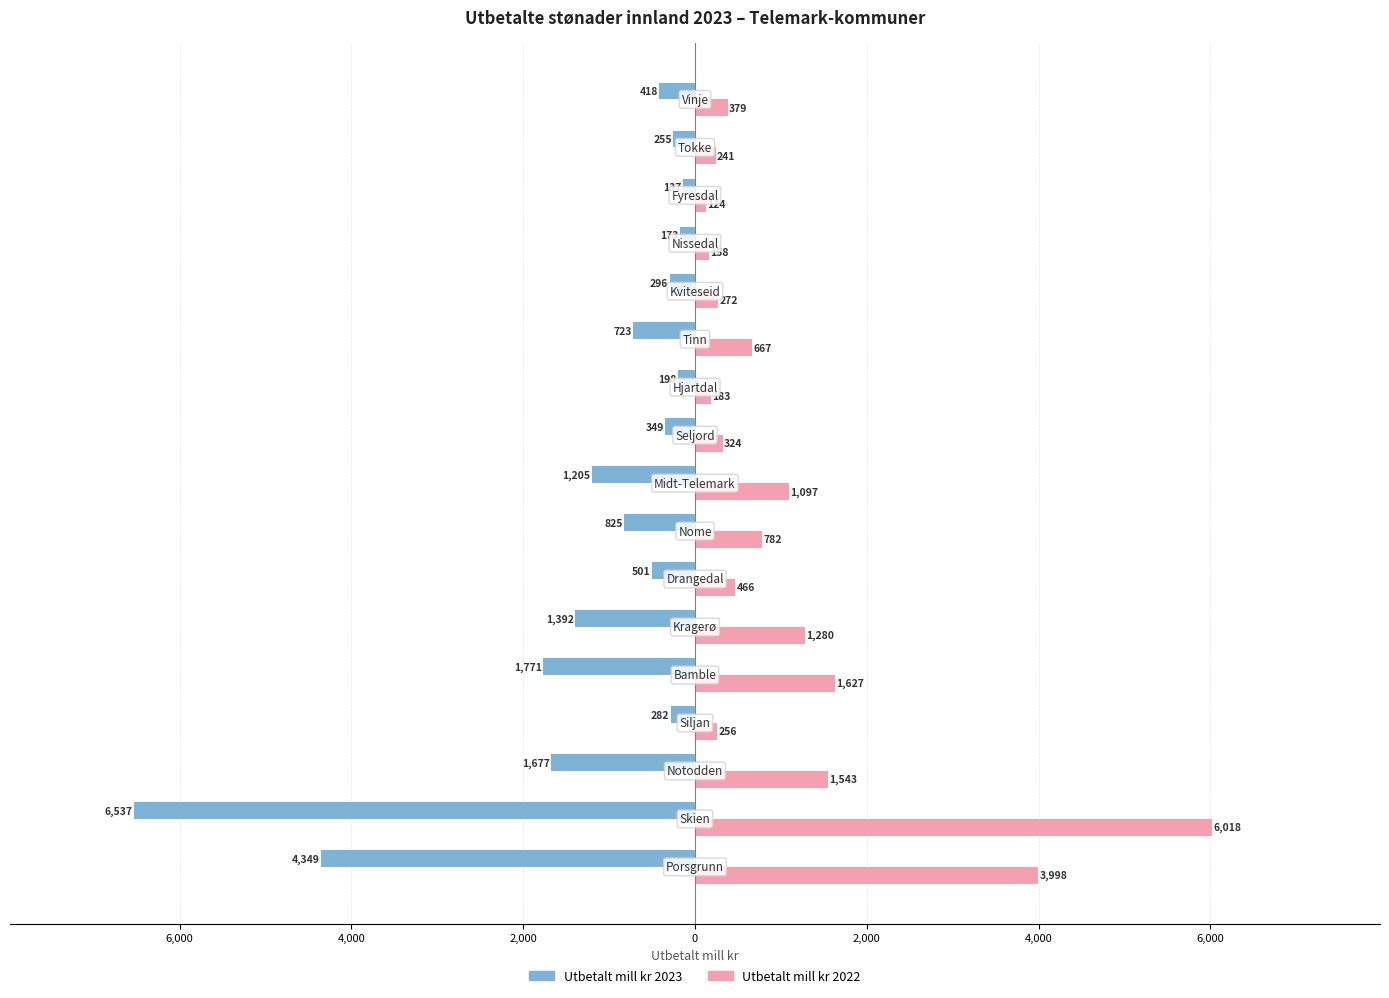

What are all the series names shown in the legend?

Utbetalt mill kr 2023, Utbetalt mill kr 2022